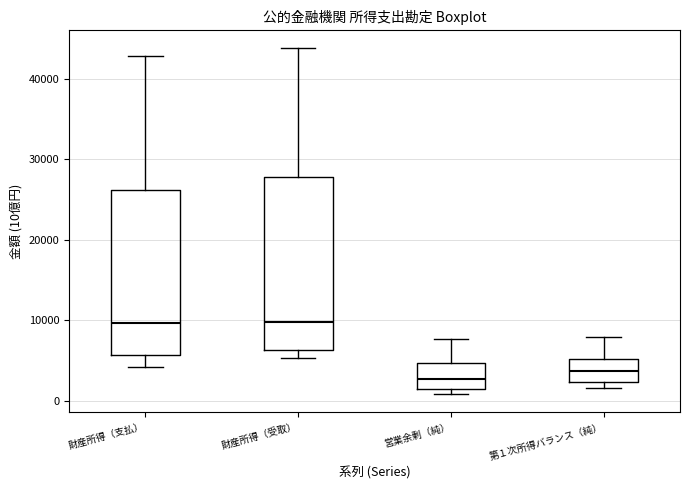

Which box has the lowest median line?

営業余剰（純）